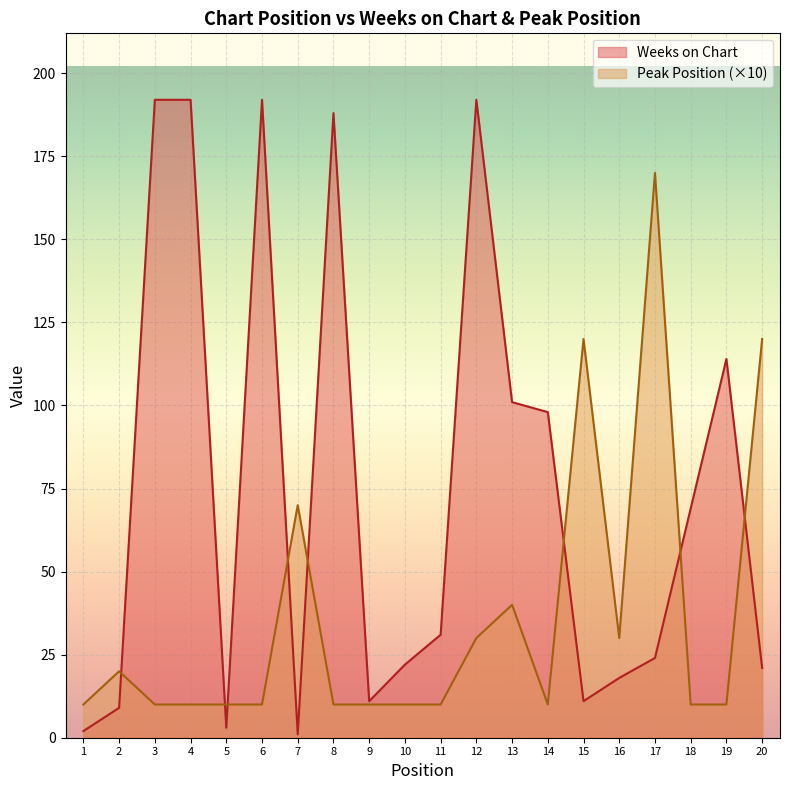

Where do Weeks on Chart and Peak Position first cross each other?

2 and 3